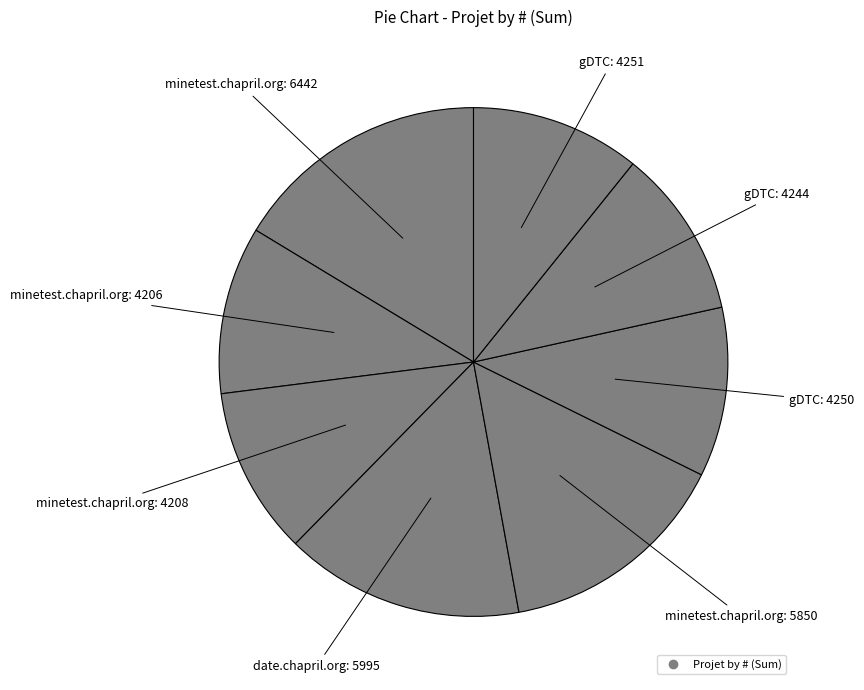

Count the number of slices in the pie.

8